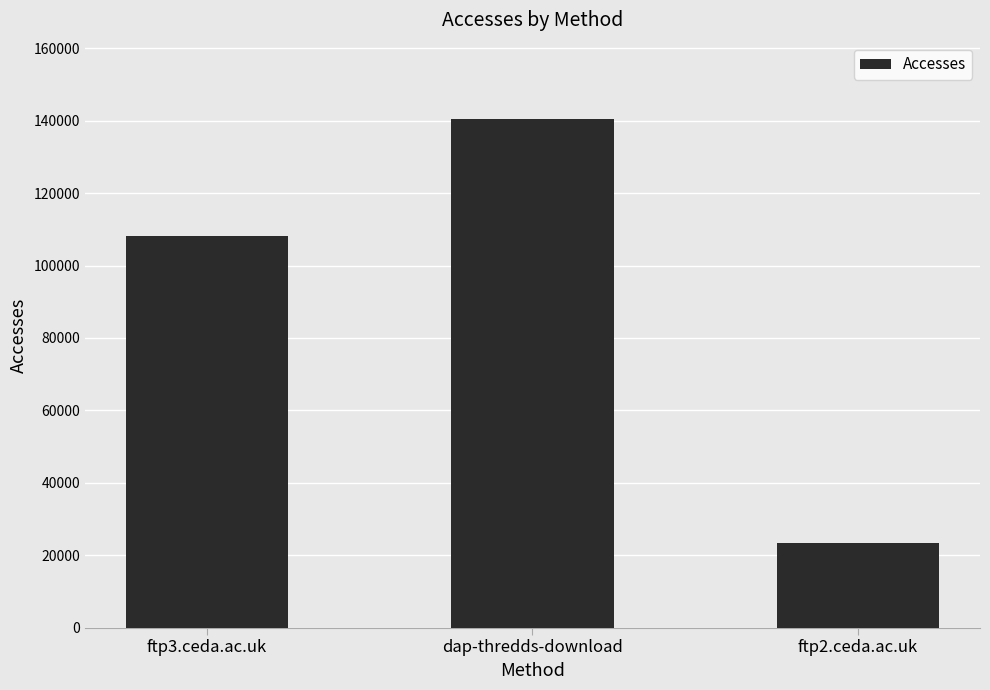

What is the change in value from ftp3.ceda.ac.uk to dap-thredds-download?

+32384